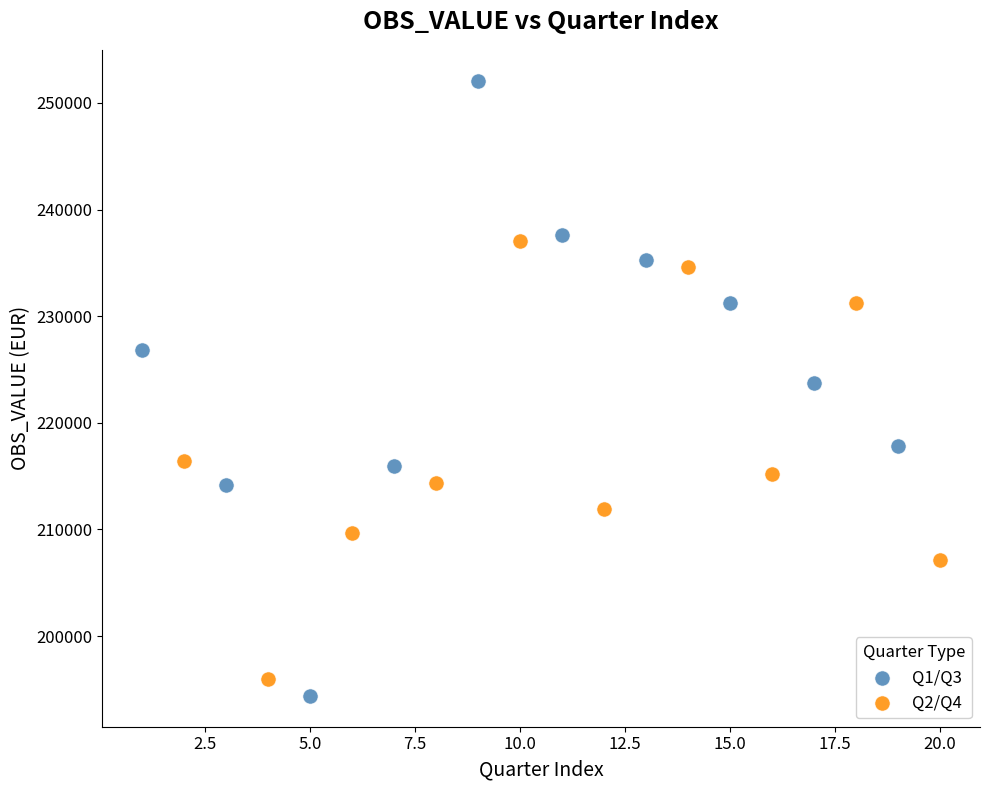

Which series reaches the maximum Y coordinate?

Q1/Q3